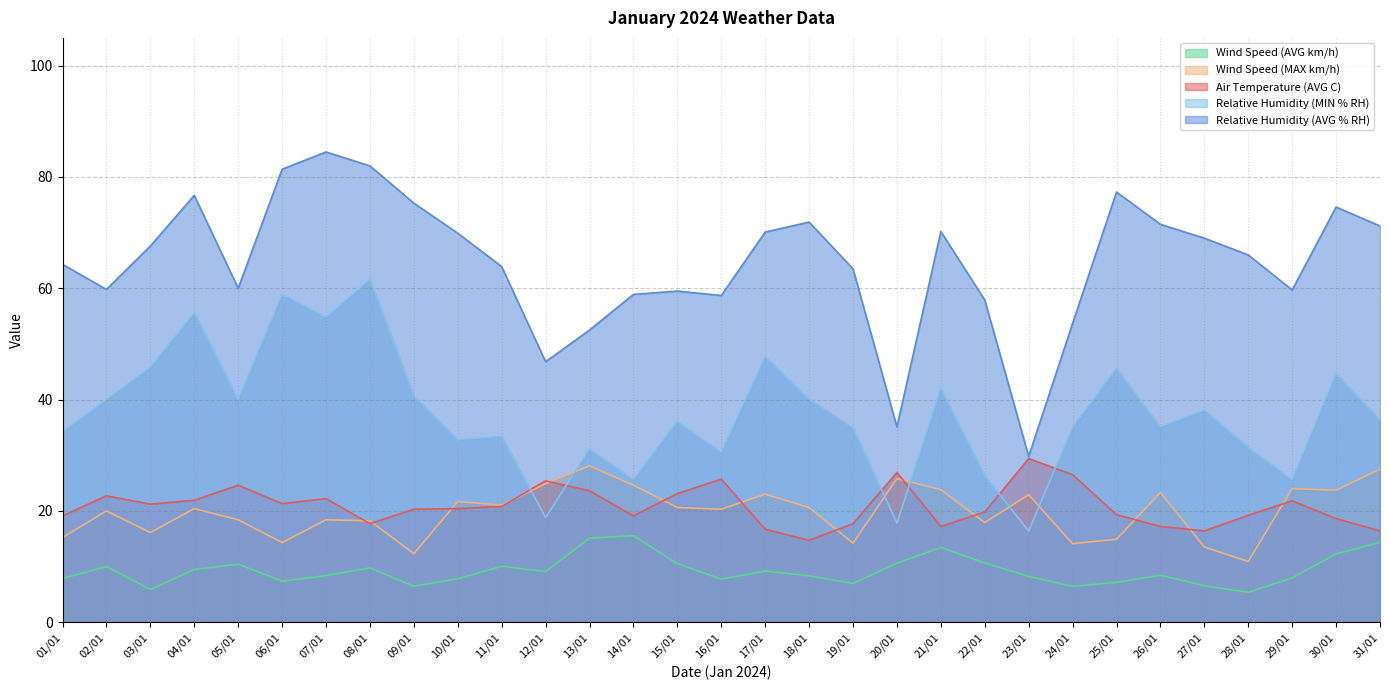

What position from the left is 06/01?

6